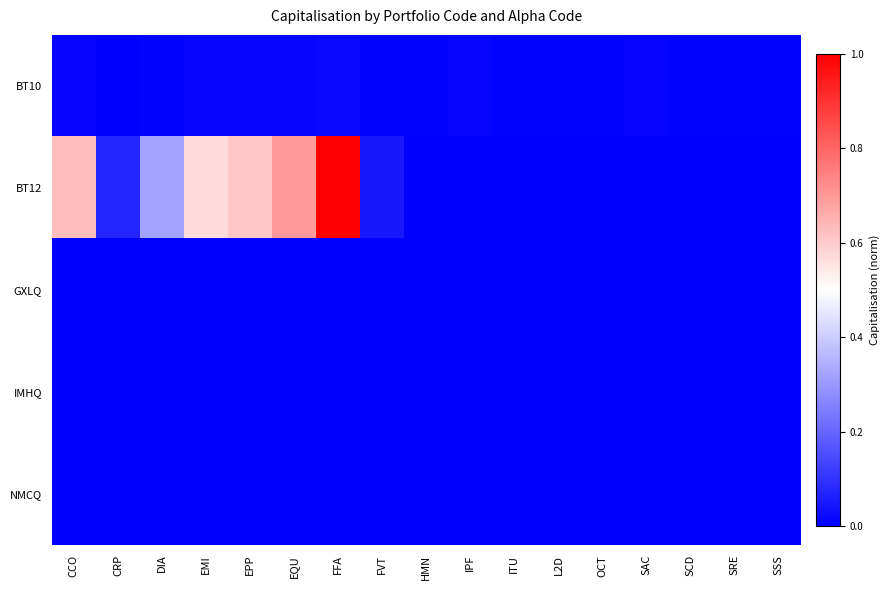

Which label corresponds to the smallest value in the chart?

HMN